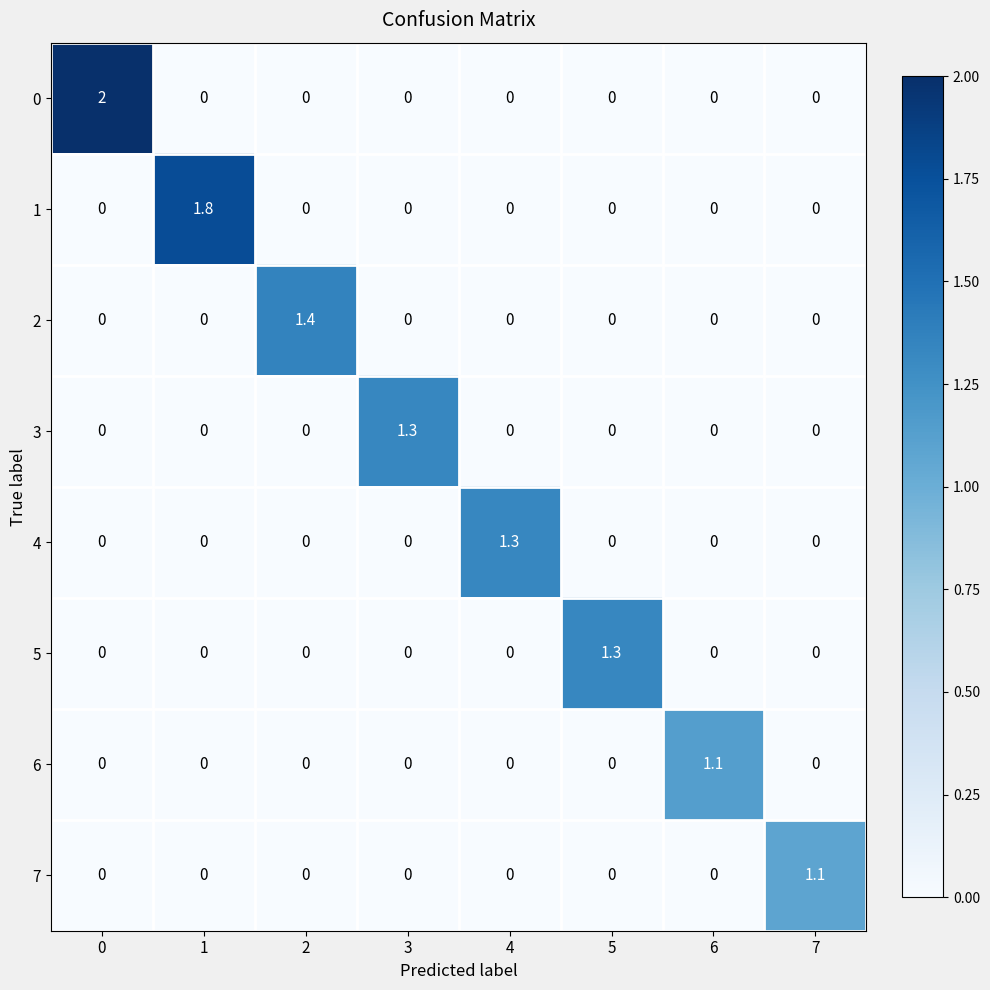

What is the difference between the 4 values at 2 and 4?

1.3